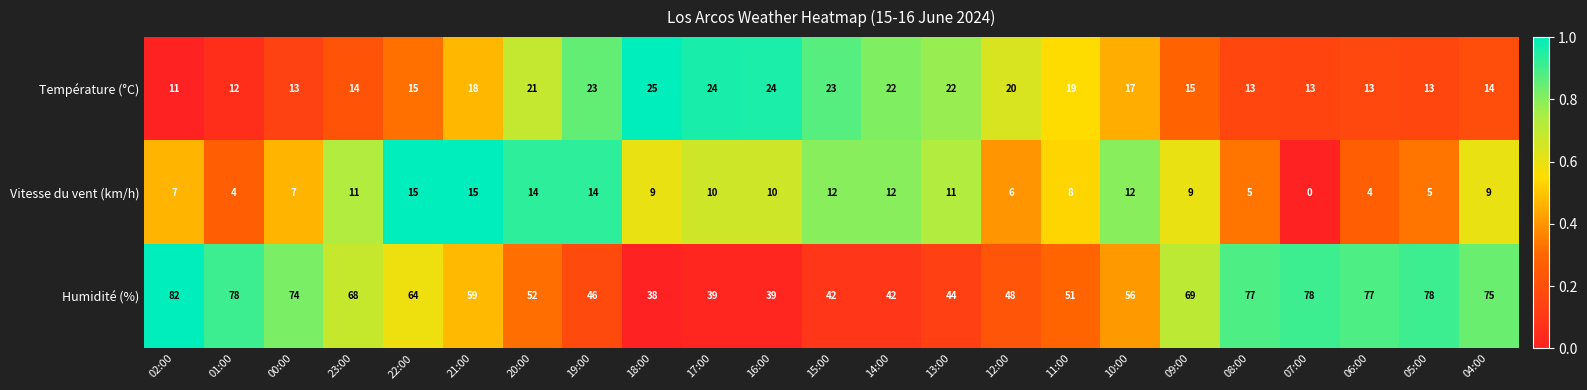

What is the difference between the maximum and second lowest values in the Température (°C) series?

13